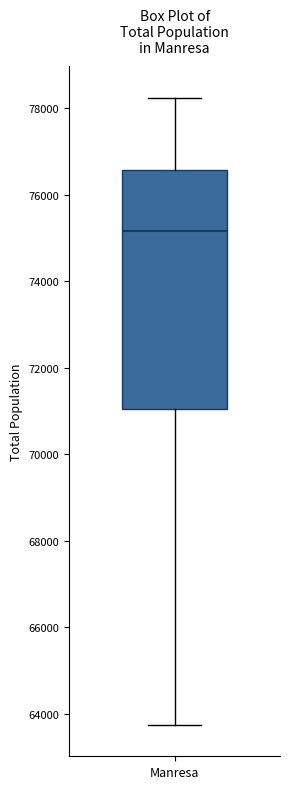

Where is the lower edge of the box for Manresa on the y-axis? The values are not printed on the chart, so give them approximately, as read against the axis.

71000